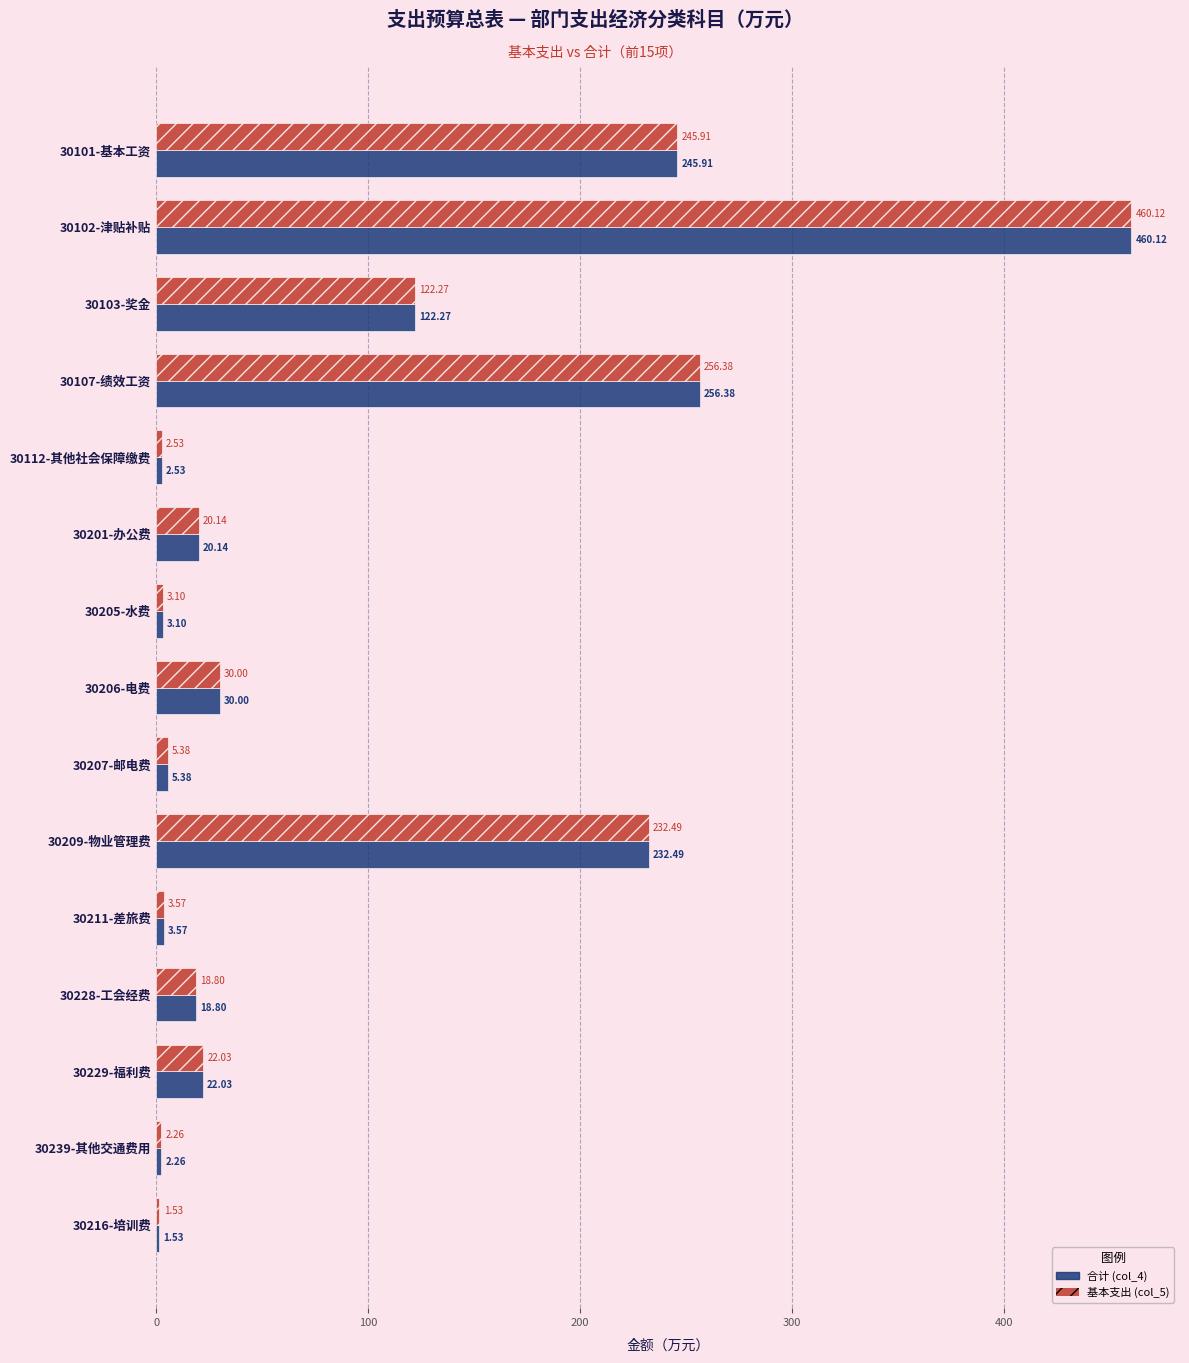

What is the sum of all 合计 (col_4) values?

1426.5